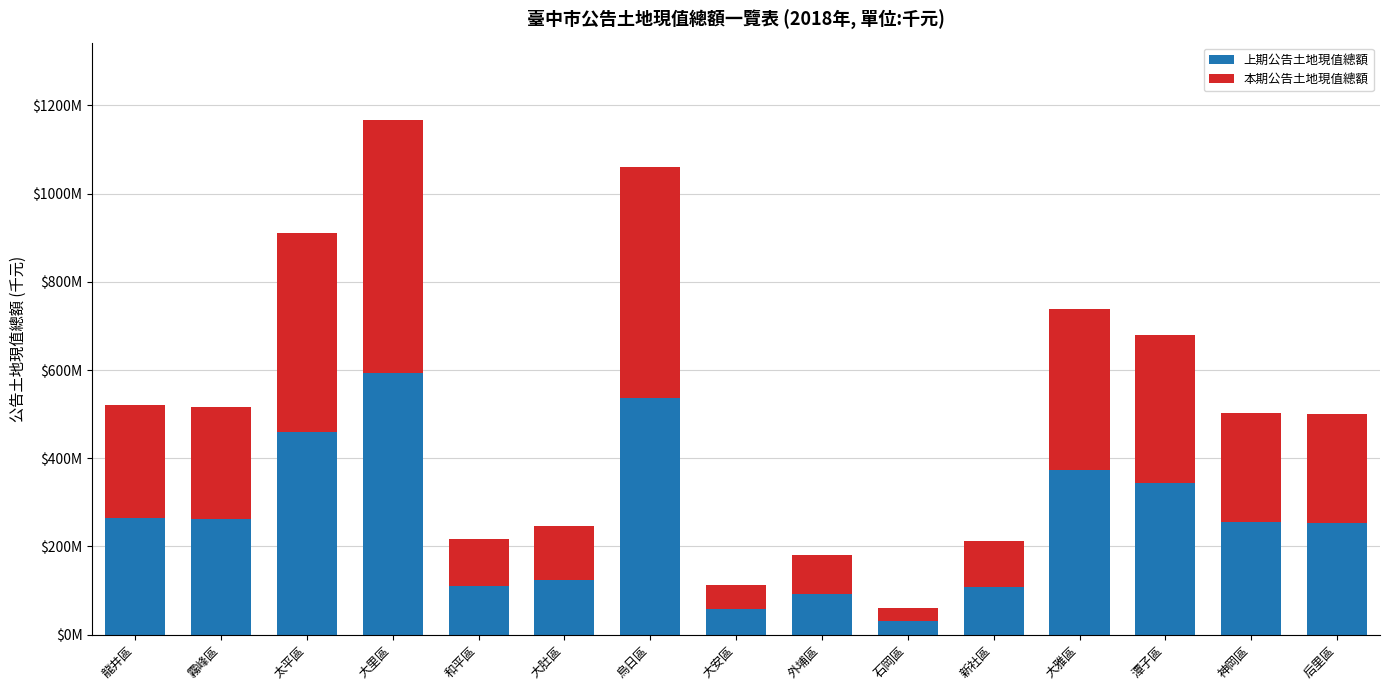

Are the bars horizontal?

No